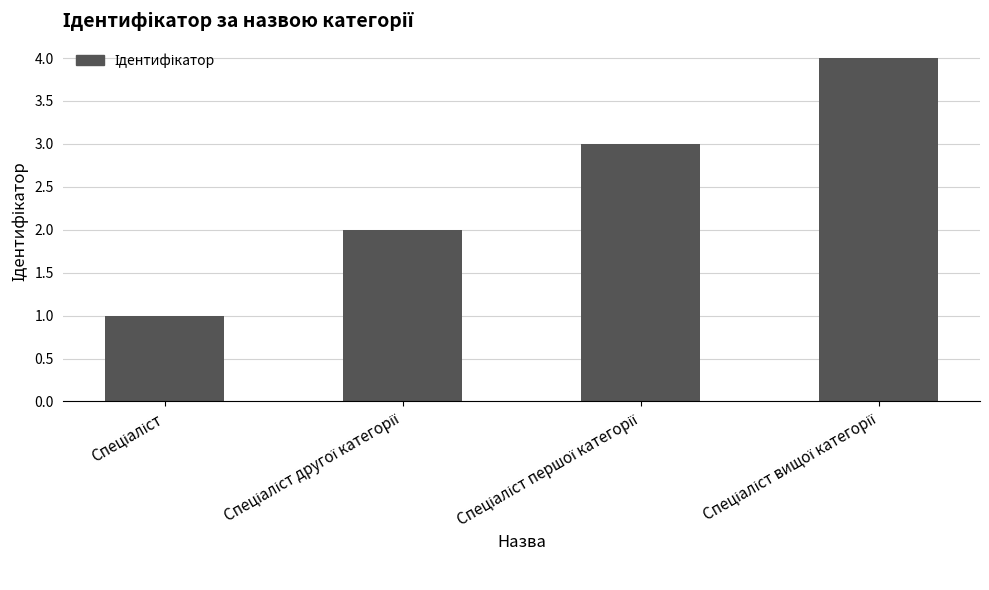

What is the maximum value shown in the chart?

4